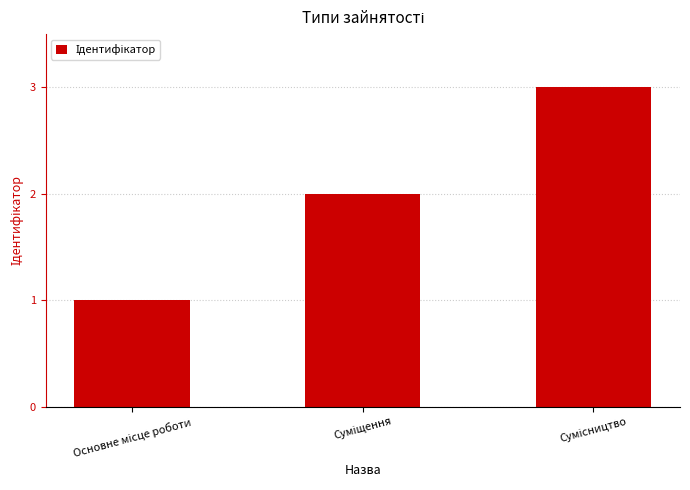

What is the greatest value displayed?

3